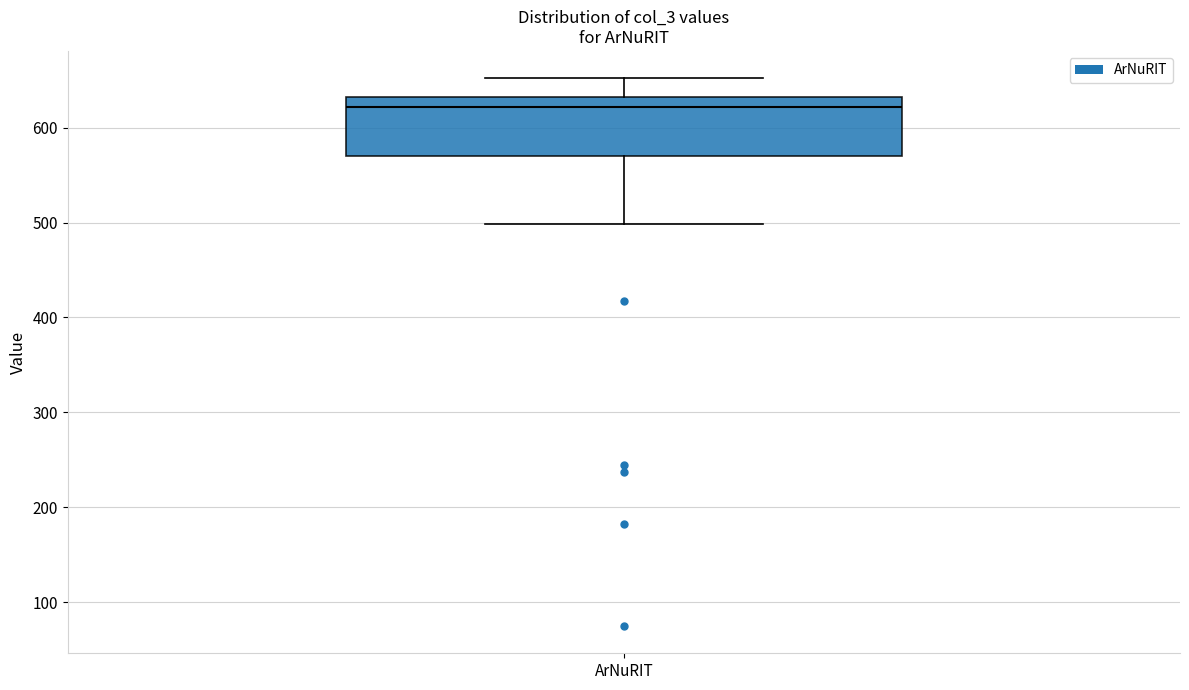

Where does the lower whisker of the box for ArNuRIT end on the y-axis? The values are not printed on the chart, so give them approximately, as read against the axis.

500